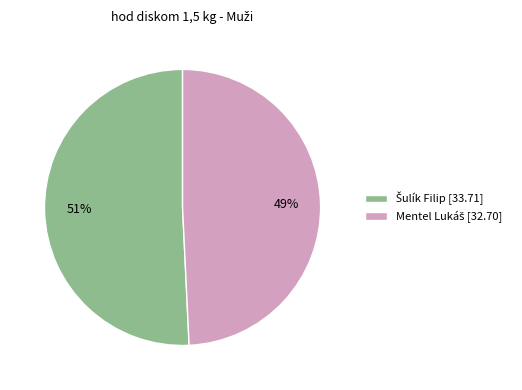

To the nearest percent, what is the average slice percentage?

50%